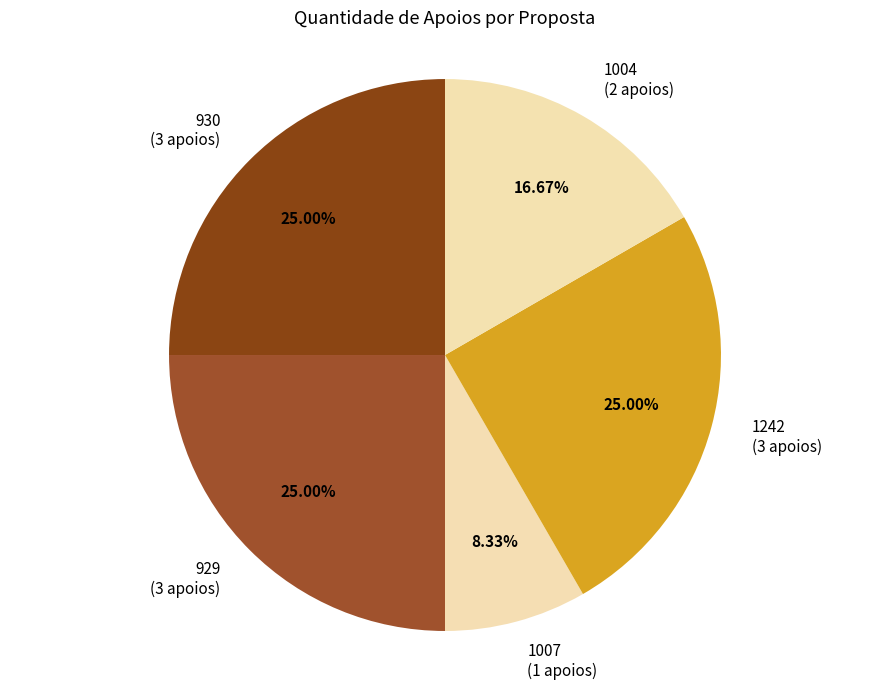

Count the number of slices in the pie.

5